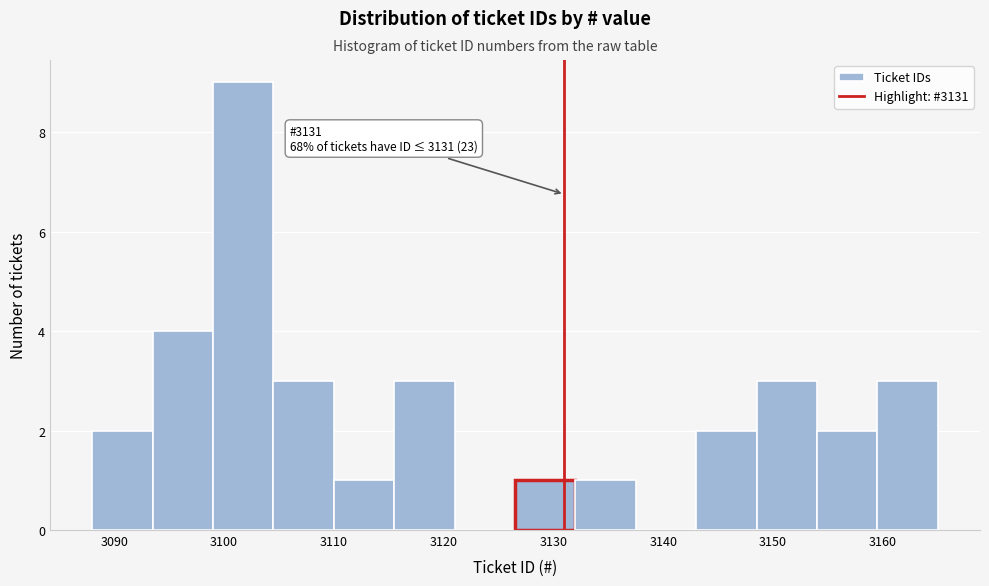

Over which range of the x-axis is the bar tallest?

3099.0 to 3104.5